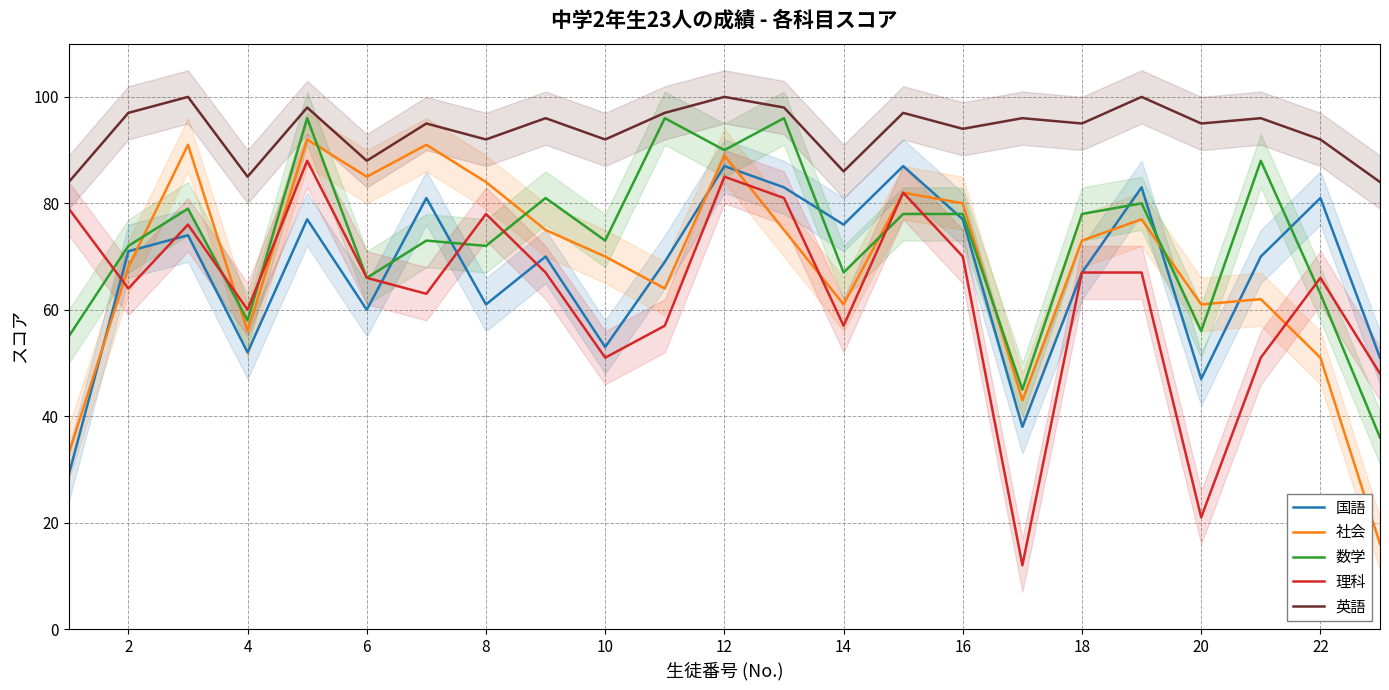

True or false: 国語 and 英語 cross at least once.

False